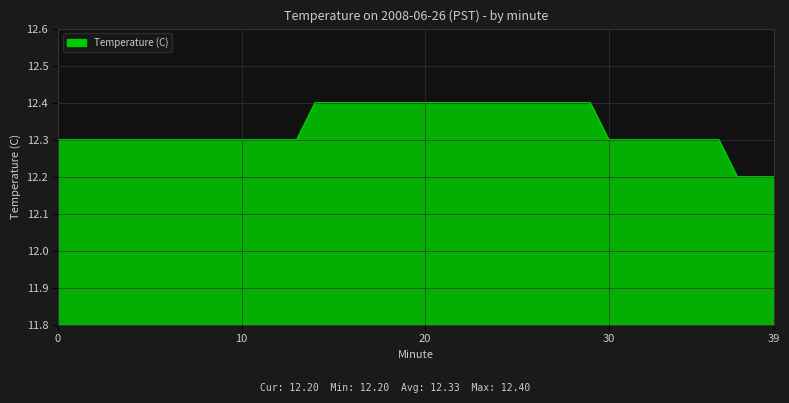

What is the maximum value shown in the chart?

12.4